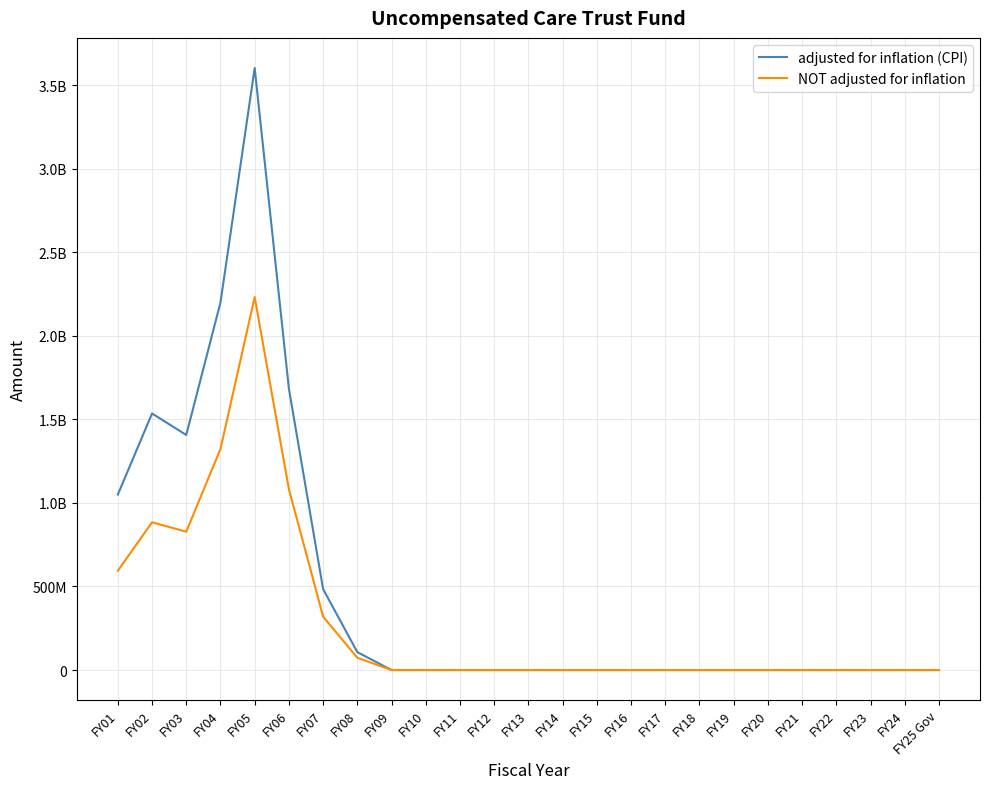

List the series in order of their overall mean, lowest first.

NOT adjusted for inflation, adjusted for inflation (CPI)